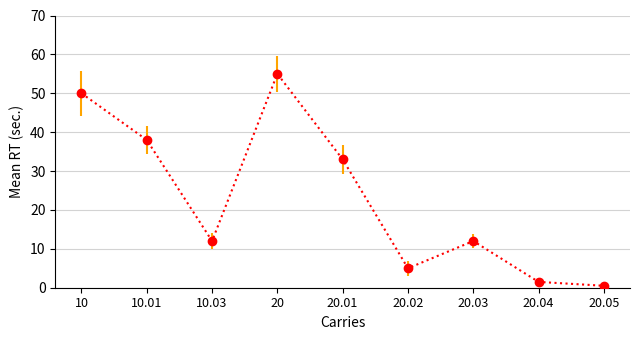

True or false: Cheltuieli efective has a value of 14.4 at 10.01.

False